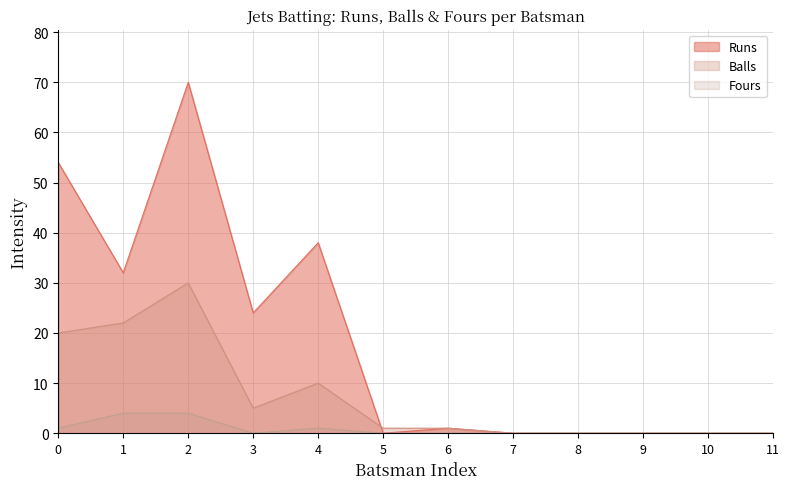

True or false: Balls and Fours cross at least once.

False